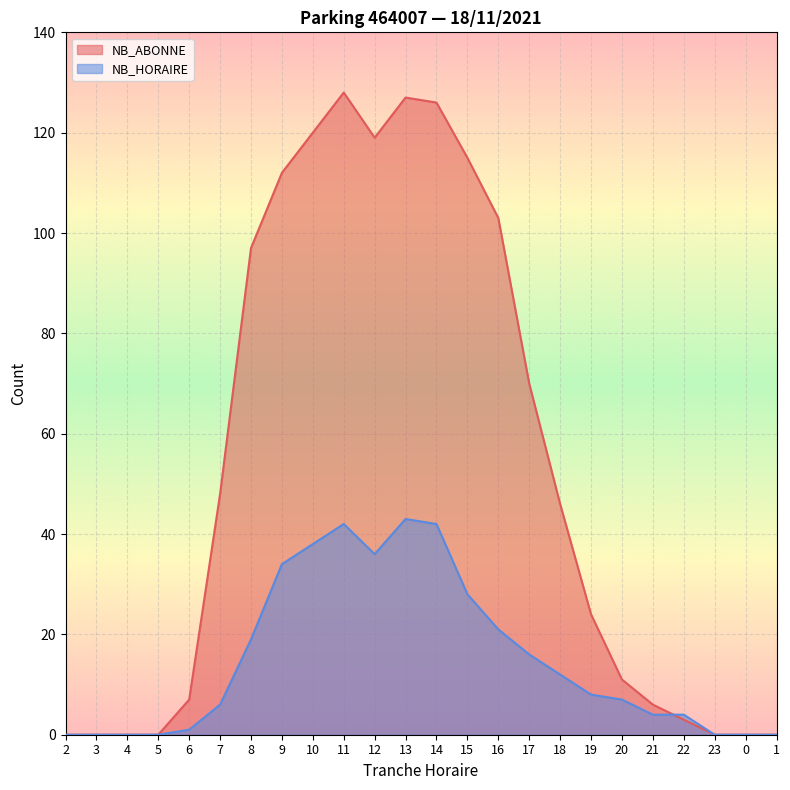

How many categories are shown in the chart?

24